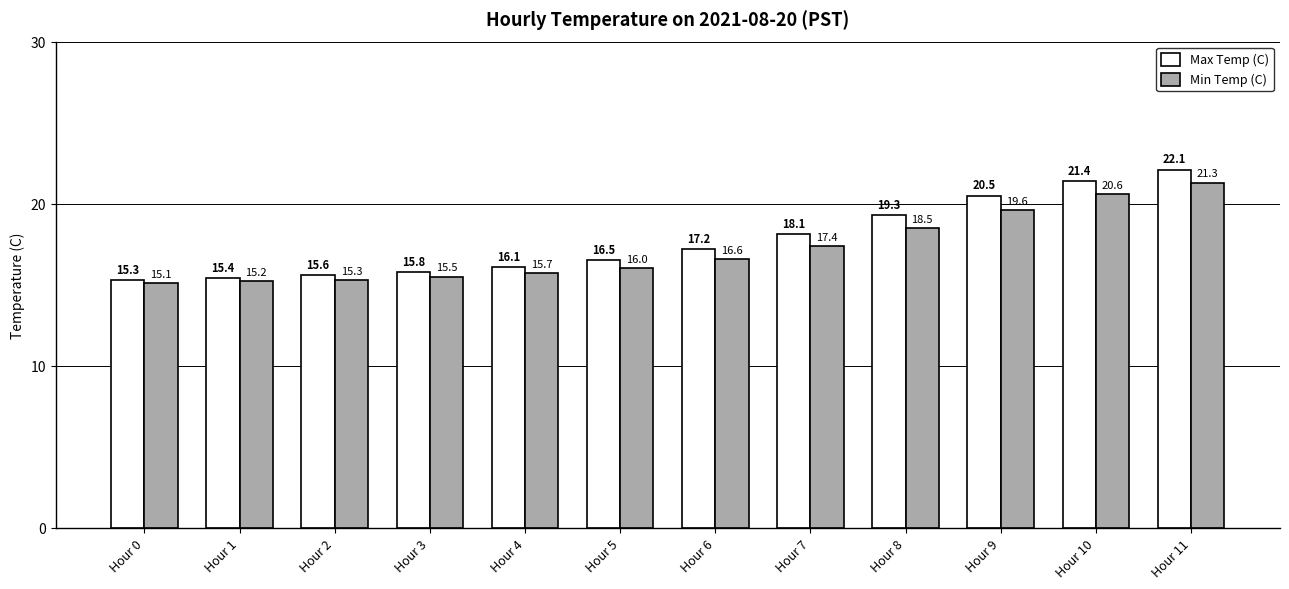

Which series changed the most between Hour 5 and Hour 7?

Max Temp (C)